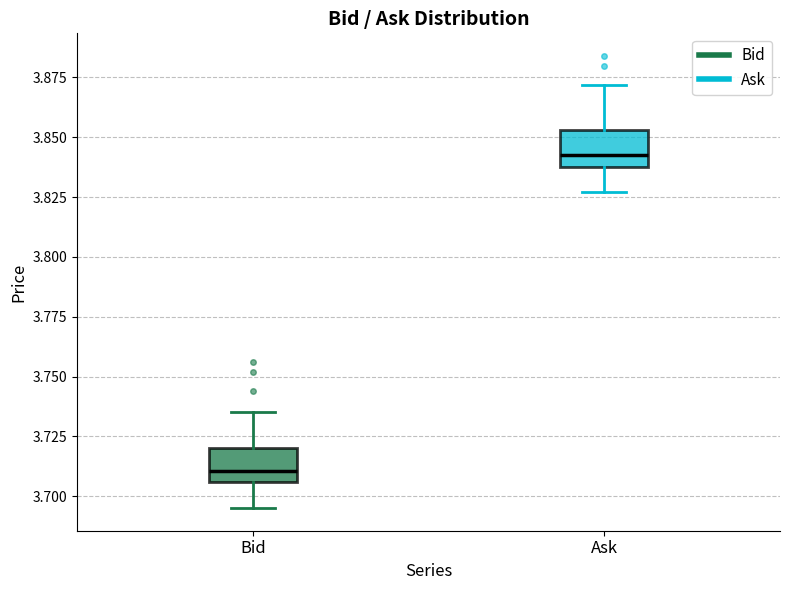

Which box's median line is the highest?

Ask